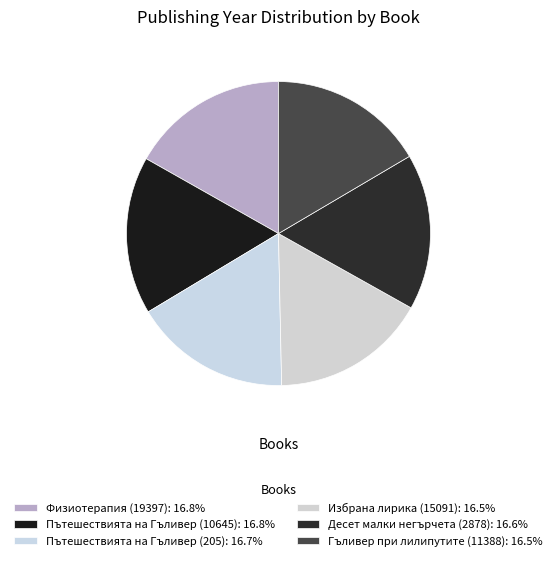

What percentage is the Физиотерапия (19397) slice, to the nearest percent?

17%